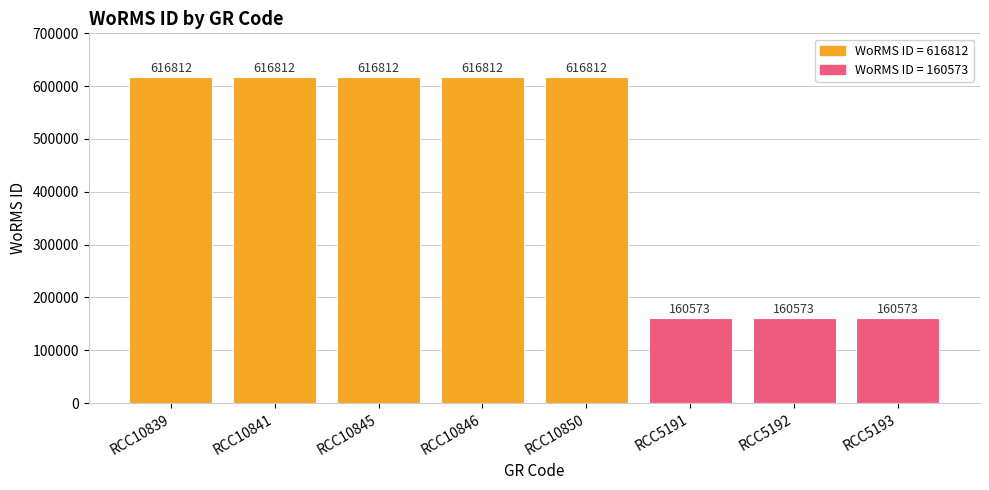

Is it true that the value at RCC10839 is 1011446?

False